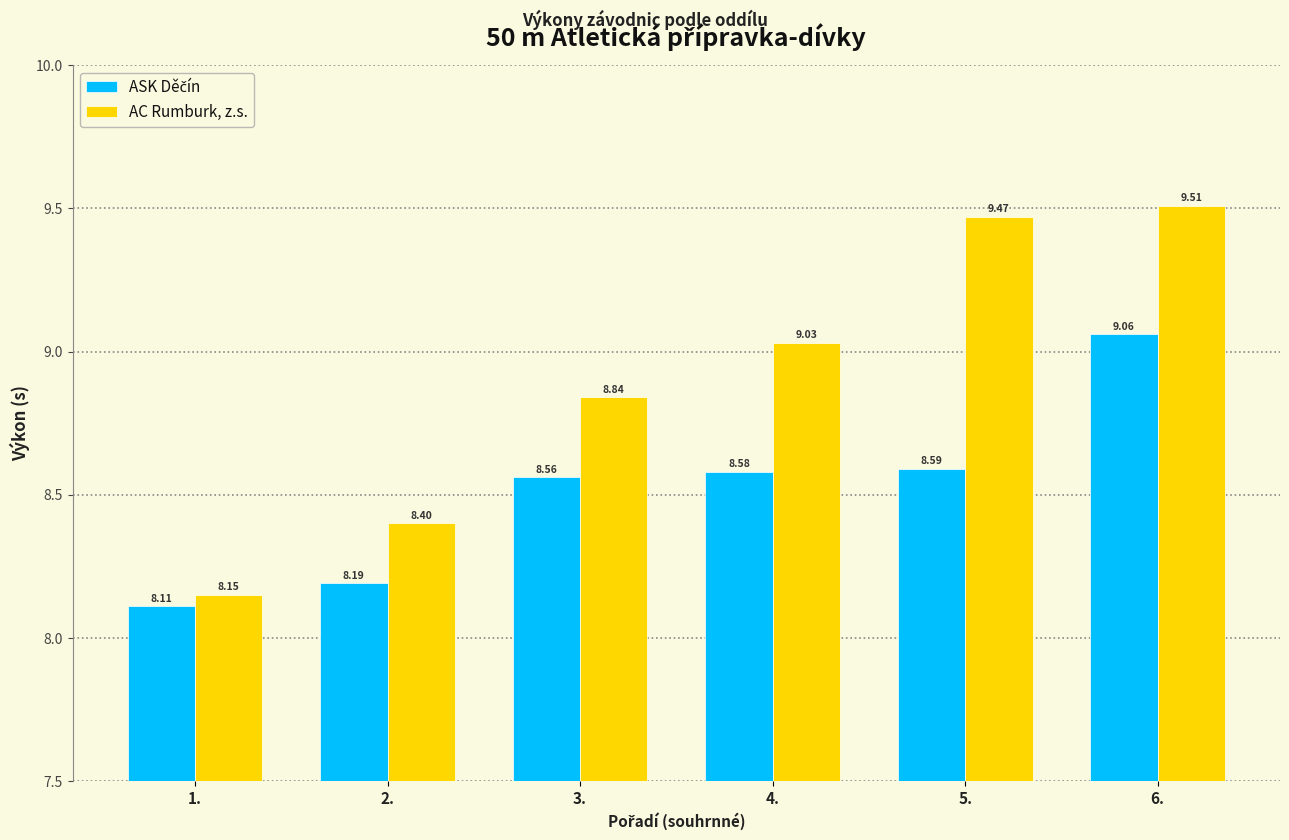

At how many categories does at least one series exceed 9?

3